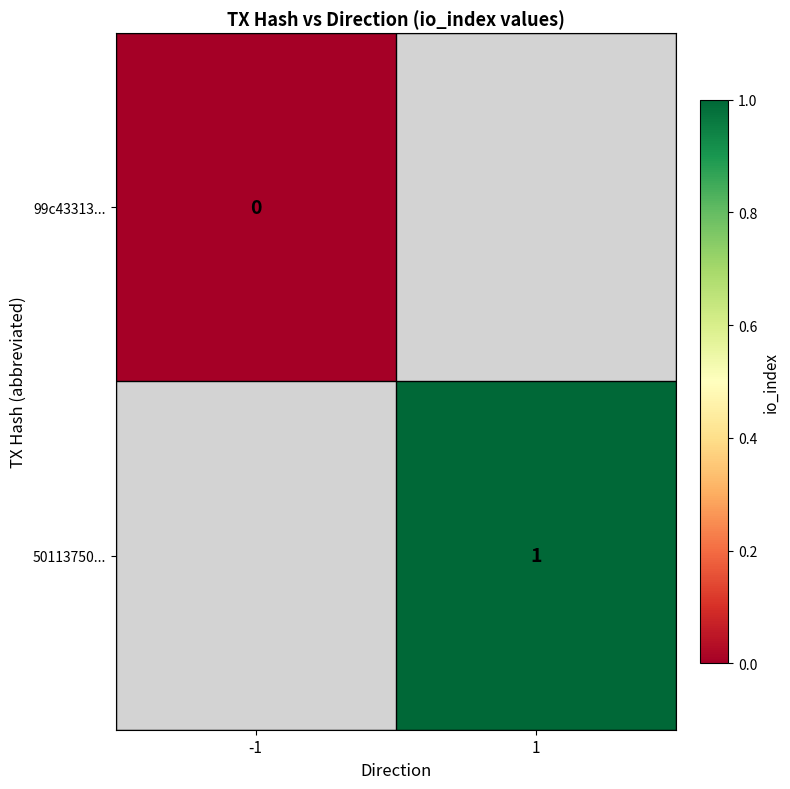

True or false: 50113750... has a value of 1 at 1.

True